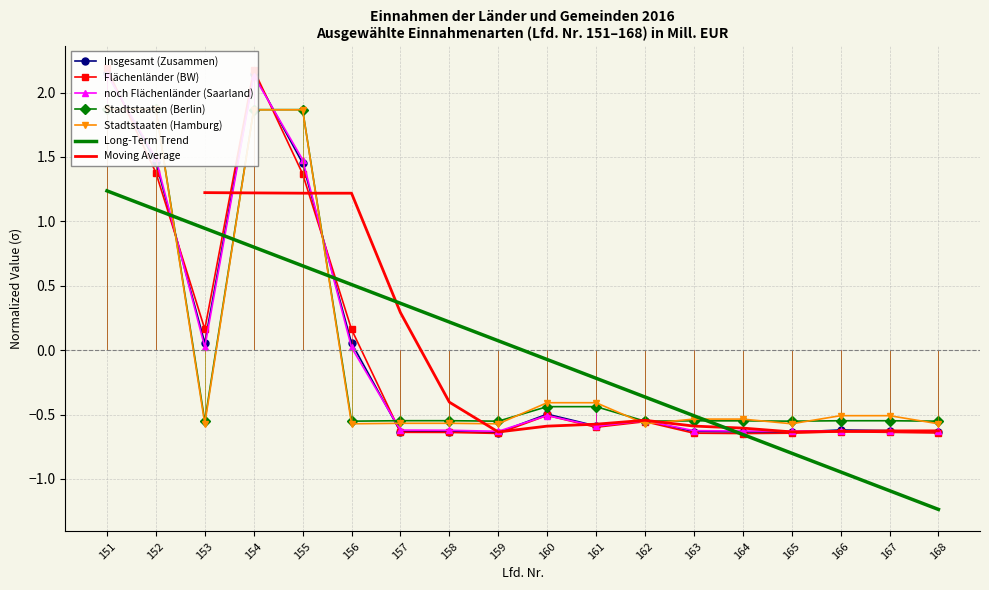

How many data points does each series have?

18